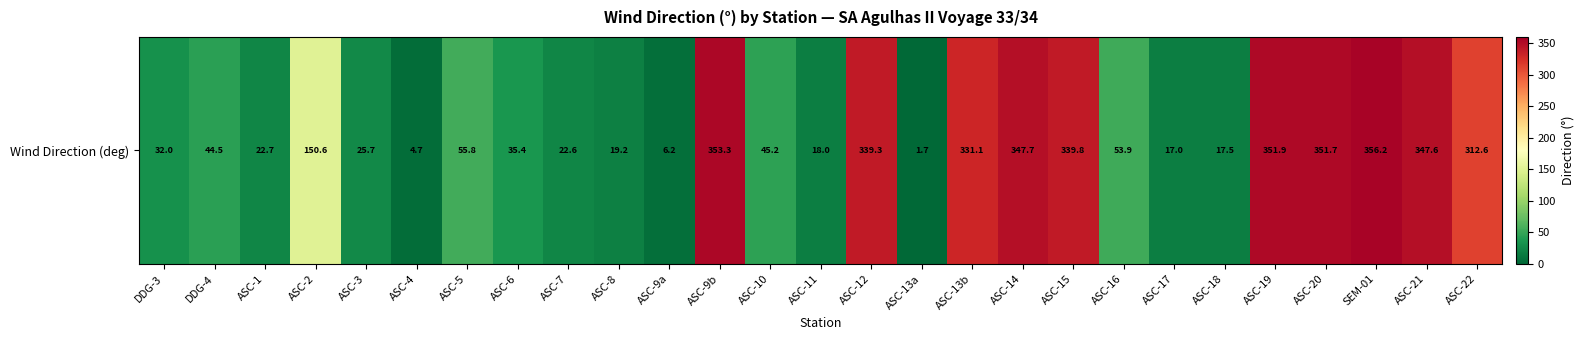

Reading left to right, list all the values displayed in this chart.

DDG-3=32.0	DDG-4=44.5	ASC-1=22.7	ASC-2=150.6	ASC-3=25.7	ASC-4=4.7	ASC-5=55.8	ASC-6=35.4	ASC-7=22.6	ASC-8=19.2	ASC-9a=6.2	ASC-9b=353.3	ASC-10=45.2	ASC-11=18.0	ASC-12=339.3	ASC-13a=1.7	ASC-13b=331.1	ASC-14=347.7	ASC-15=339.8	ASC-16=53.9	ASC-17=17.0	ASC-18=17.5	ASC-19=351.9	ASC-20=351.7	SEM-01=356.2	ASC-21=347.6	ASC-22=312.6